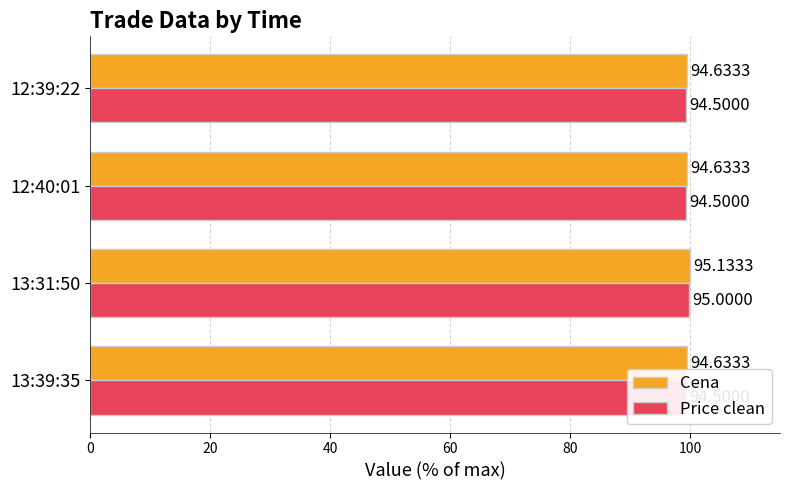

The value of Price clean at 12:40:01 is 99.3. True or false?

True